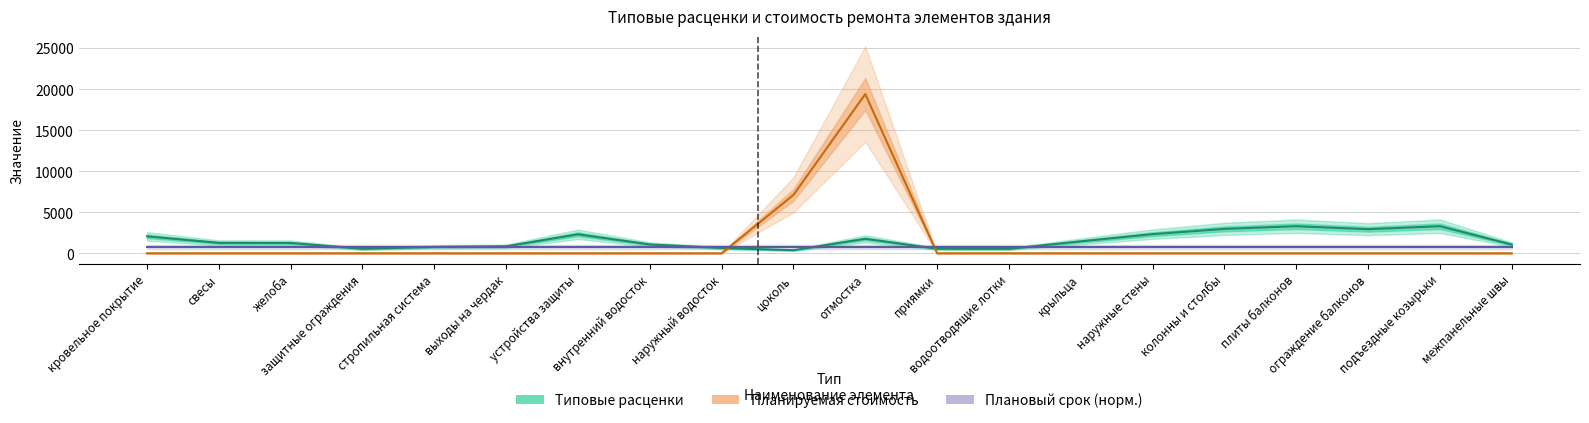

How many distinct data groups are displayed?

3